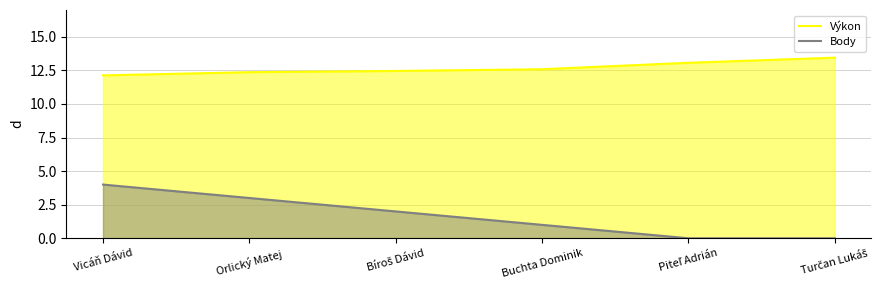

Read the Výkon value at Piteľ Adrián.

13.1